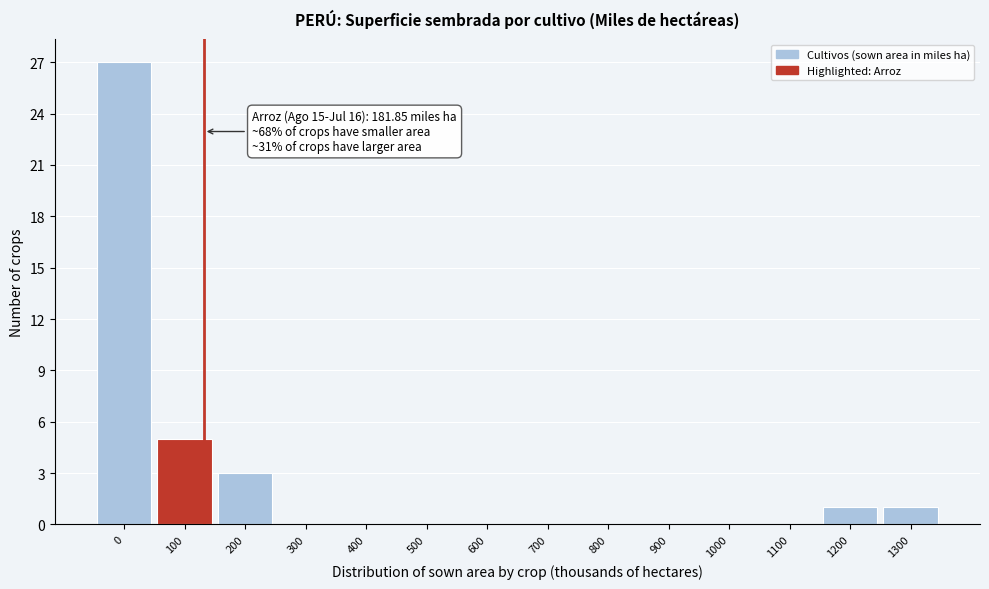

Reading right to left, list all the values displayed in this chart.

1300=1	1200=1	1100=0	1000=0	900=0	800=0	700=0	600=0	500=0	400=0	300=0	200=3	100=5	0=27